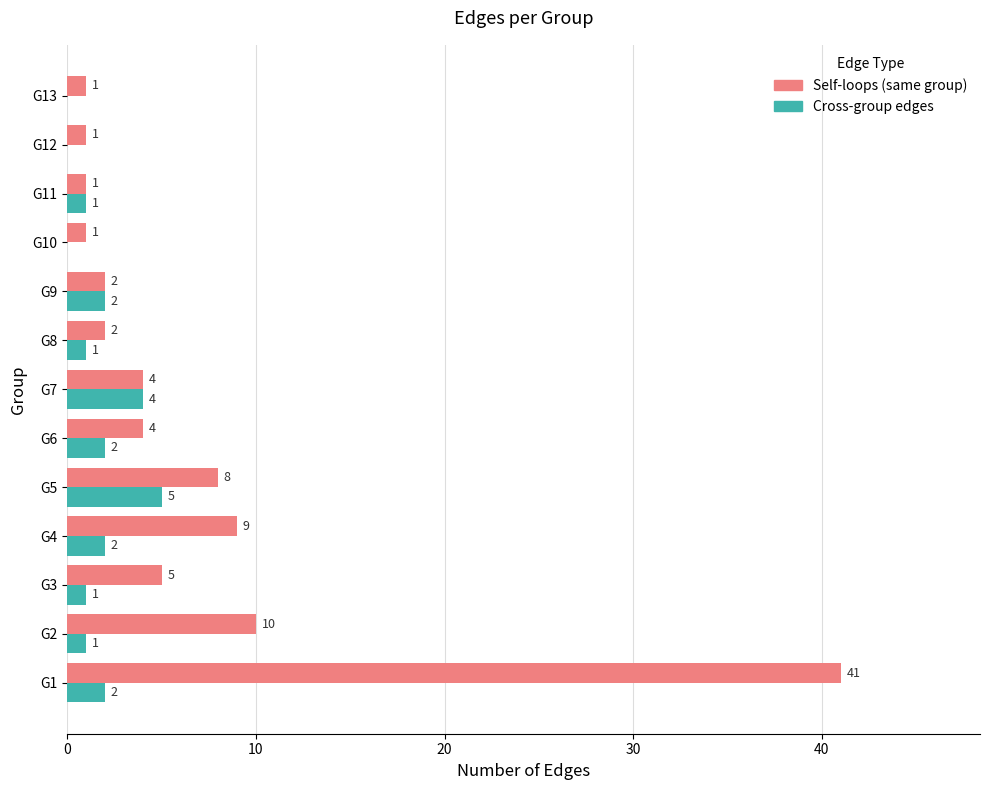

Between G5 and G13, which series saw the biggest shift?

Self-loops (same group)